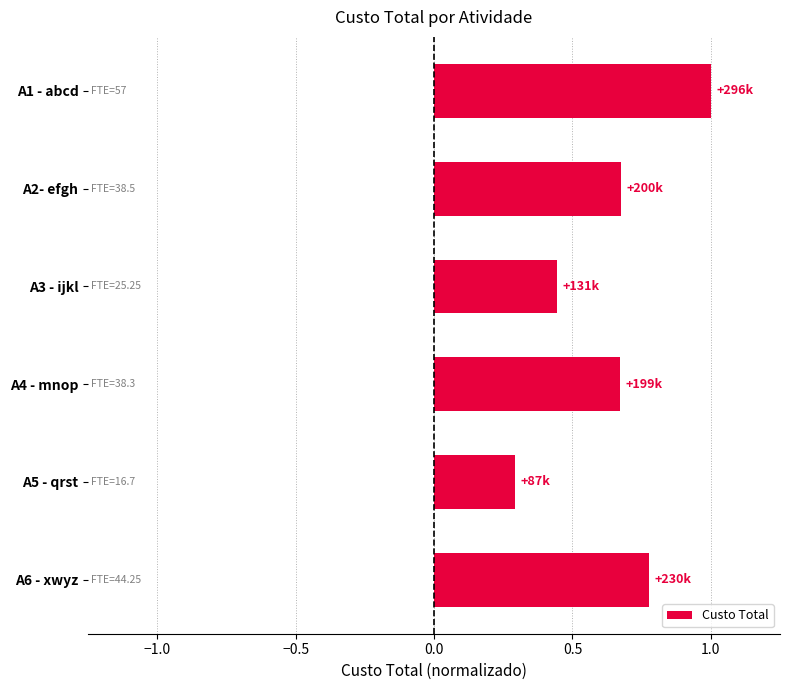

Between A3 - ijkl and A1 - abcd, which is larger?

A1 - abcd